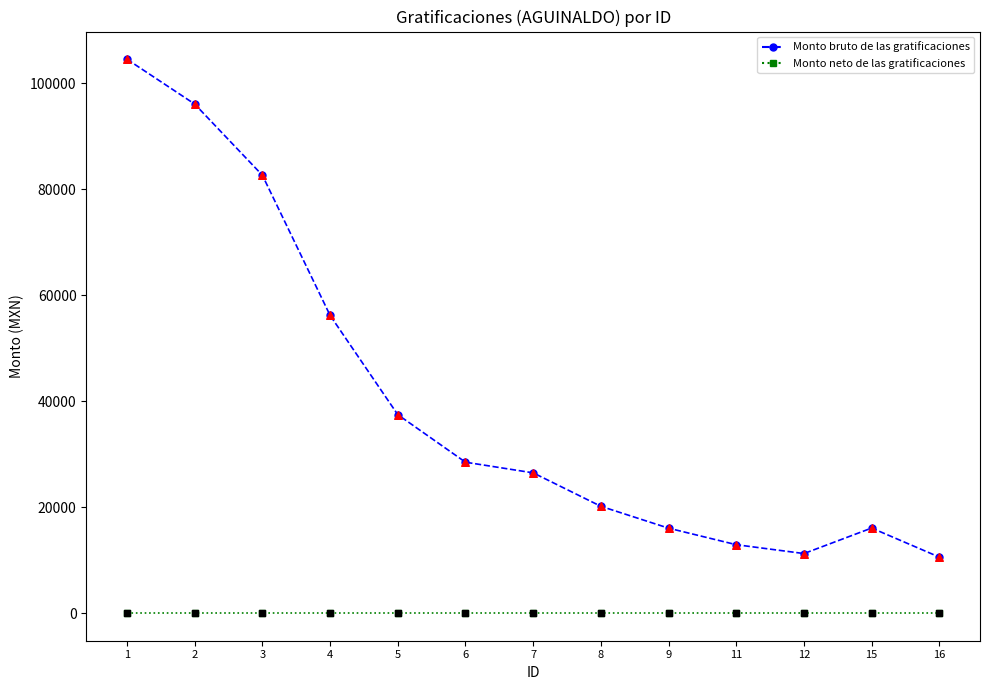

Which series has the largest total across all categories?

Monto bruto de las gratificaciones